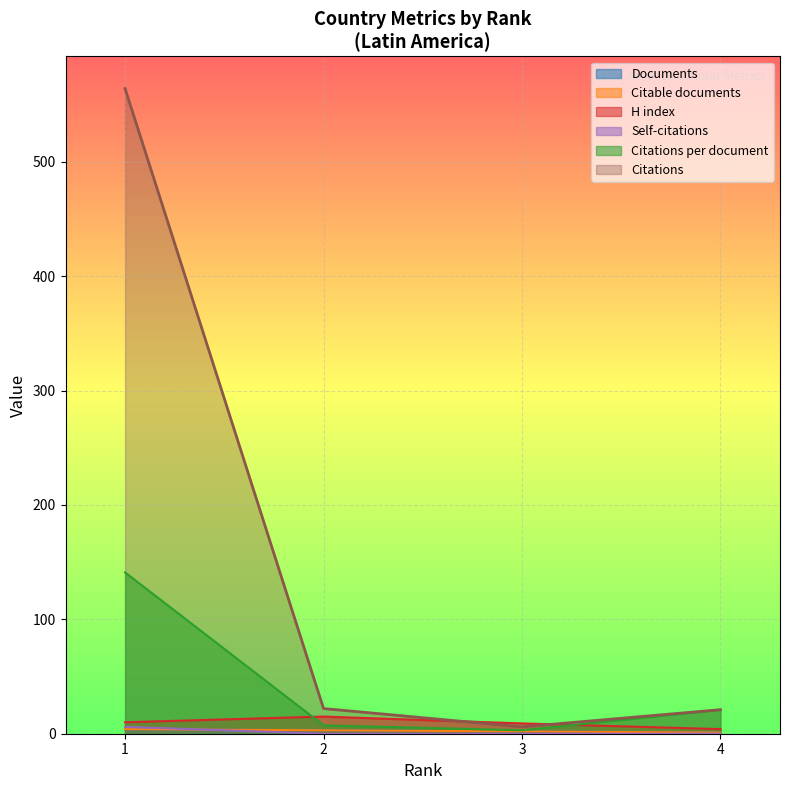

How many values in the Citations per document series exceed 21?

1